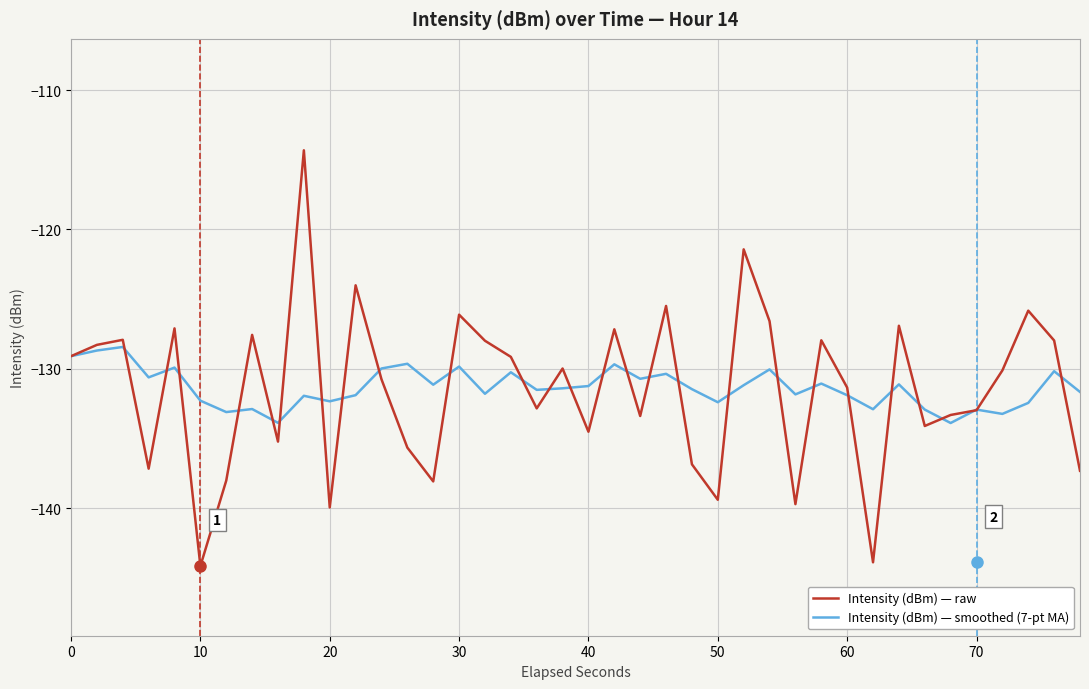

What is the greatest value displayed?

-114.3